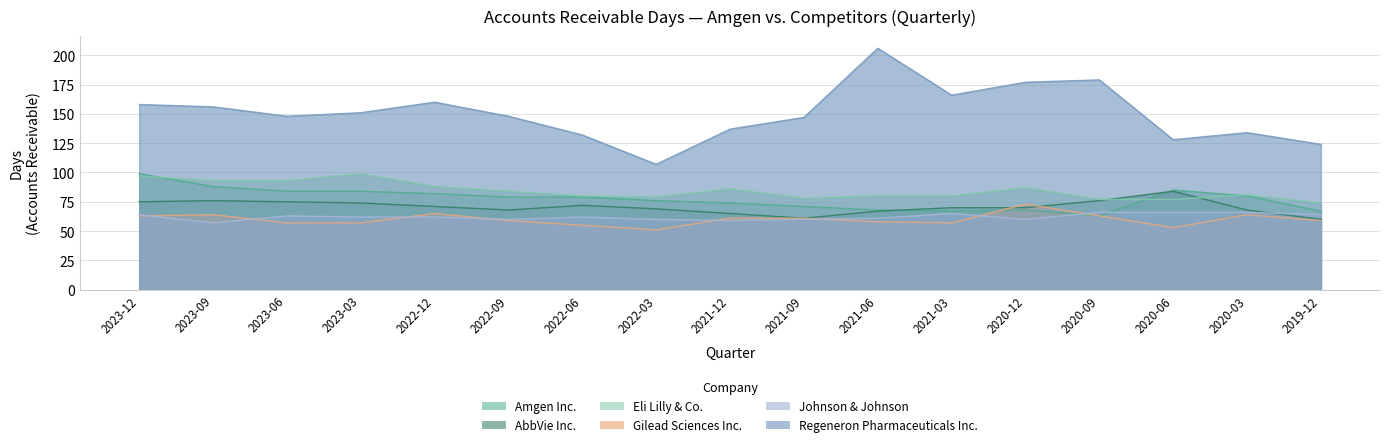

Where does the Amgen Inc. series first go above 79?

2023-12